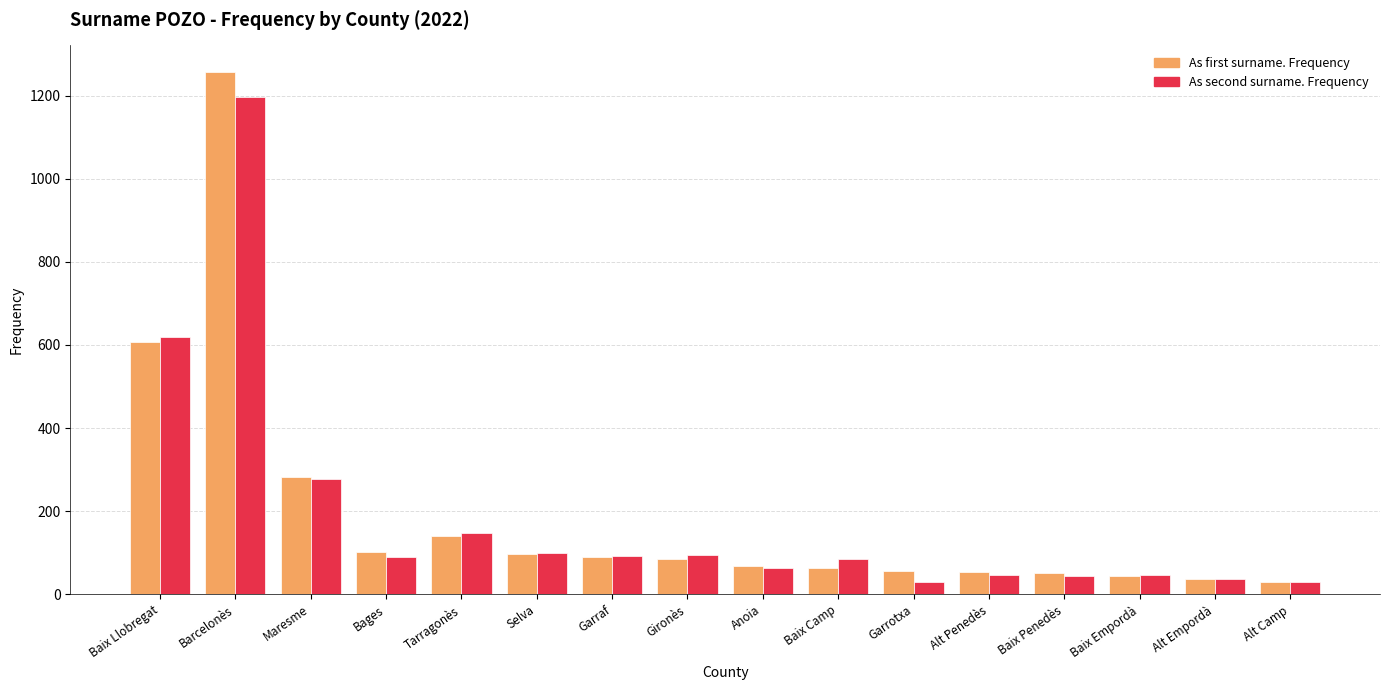

Is the value of As first surname. Frequency at Baix Penedès greater than the value of As second surname. Frequency at Tarragonès?

No